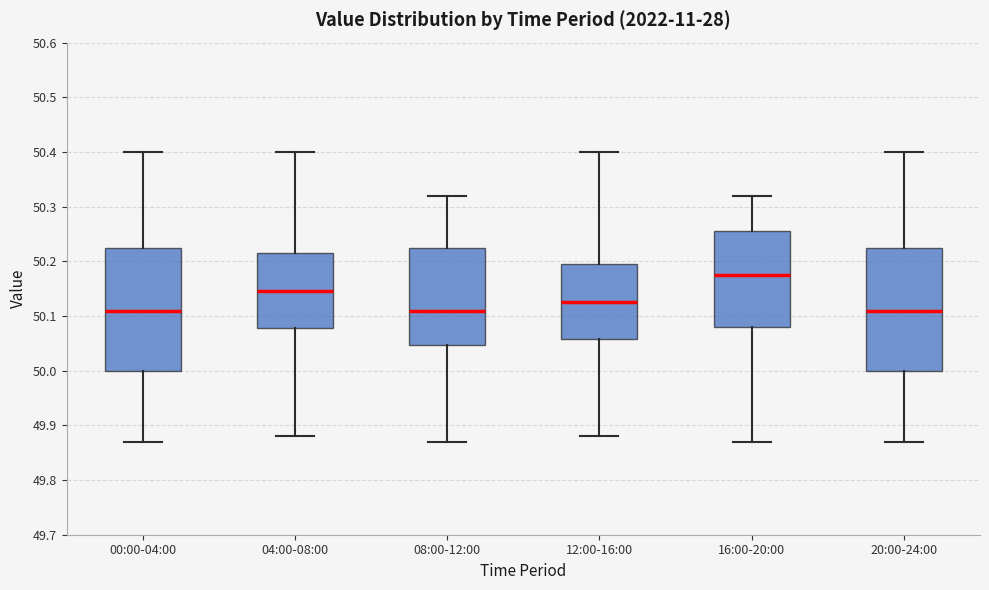

Where is the lower edge of the box for 12:00-16:00 on the y-axis? The values are not printed on the chart, so give them approximately, as read against the axis.

50.06